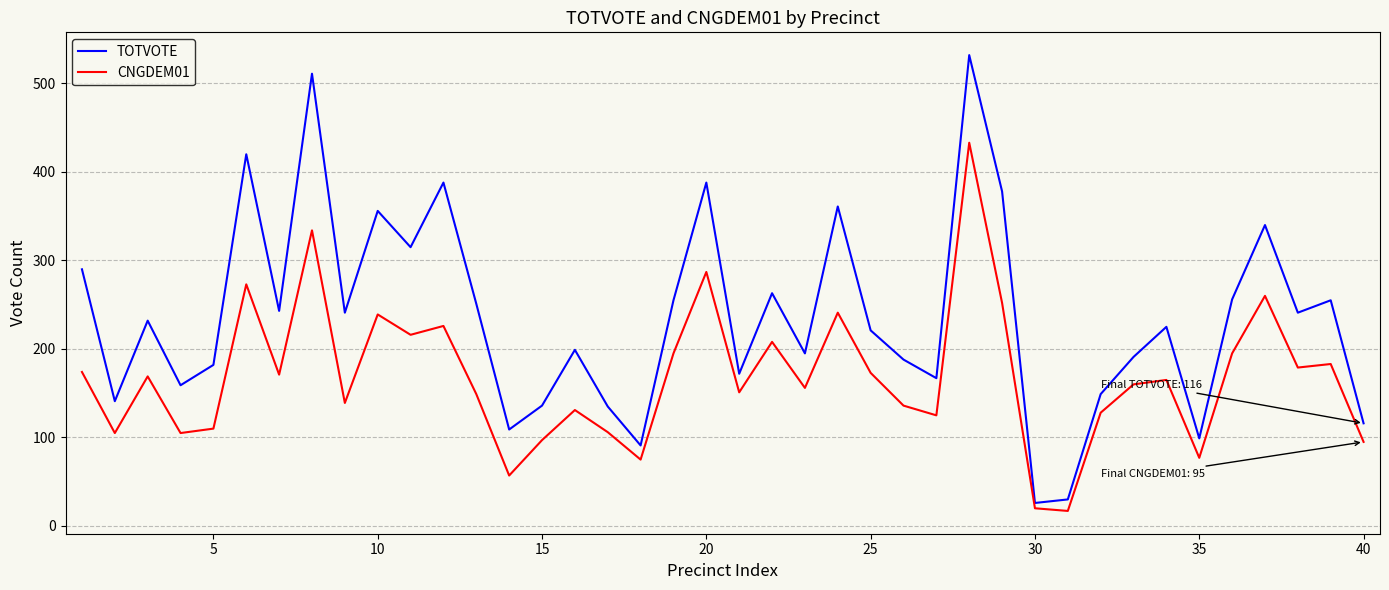

What is the sum of all CNGDEM01 values?

6712